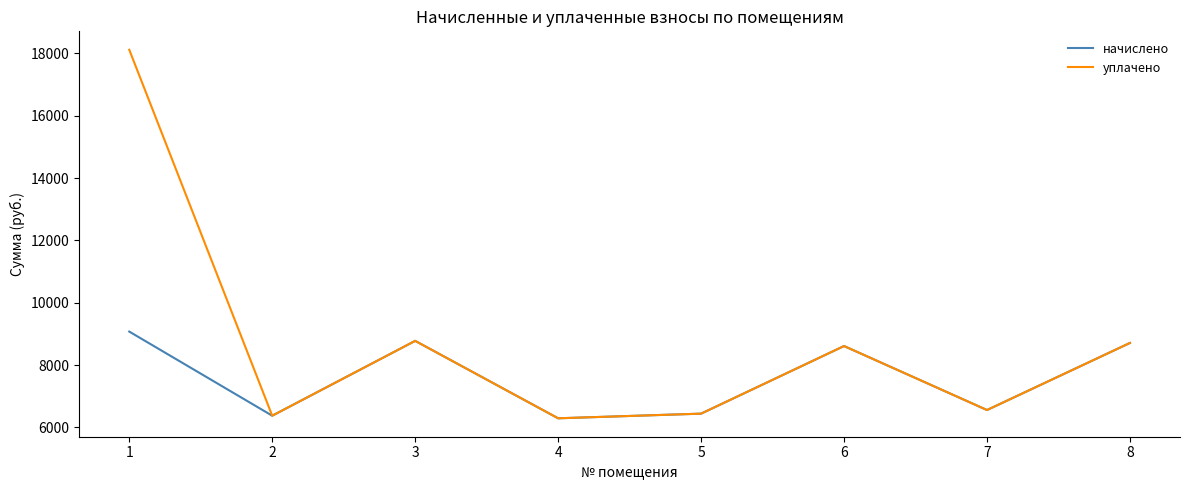

How many lines are shown in the chart?

2